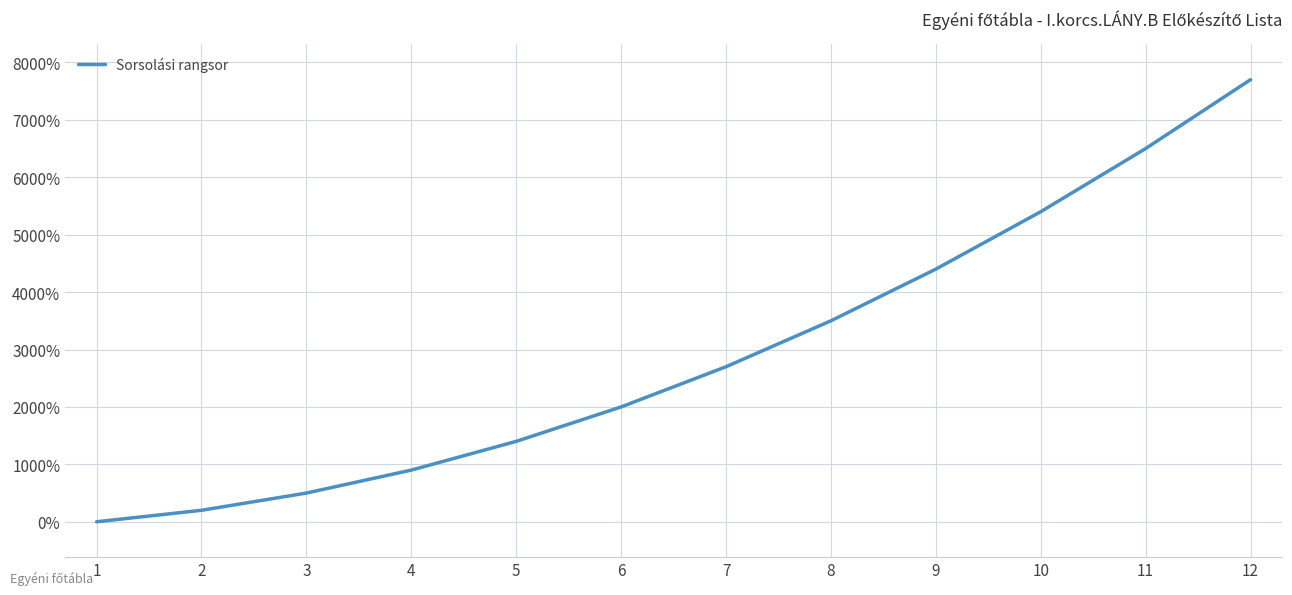

Reading left to right, transcribe all the data shown in this chart.

1=0	2=200	3=500	4=900	5=1400	6=2000	7=2700	8=3500	9=4400	10=5400	11=6500	12=7700